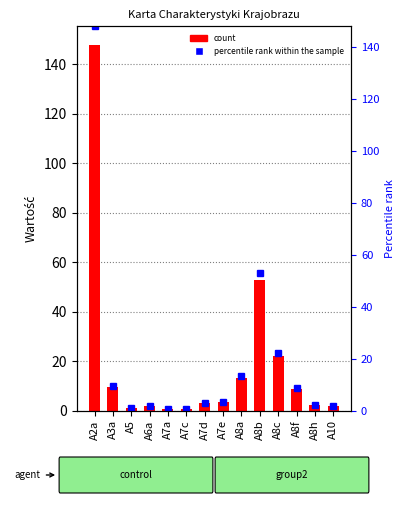

At which label is percentile rank within the sample closest to 74?

A8b